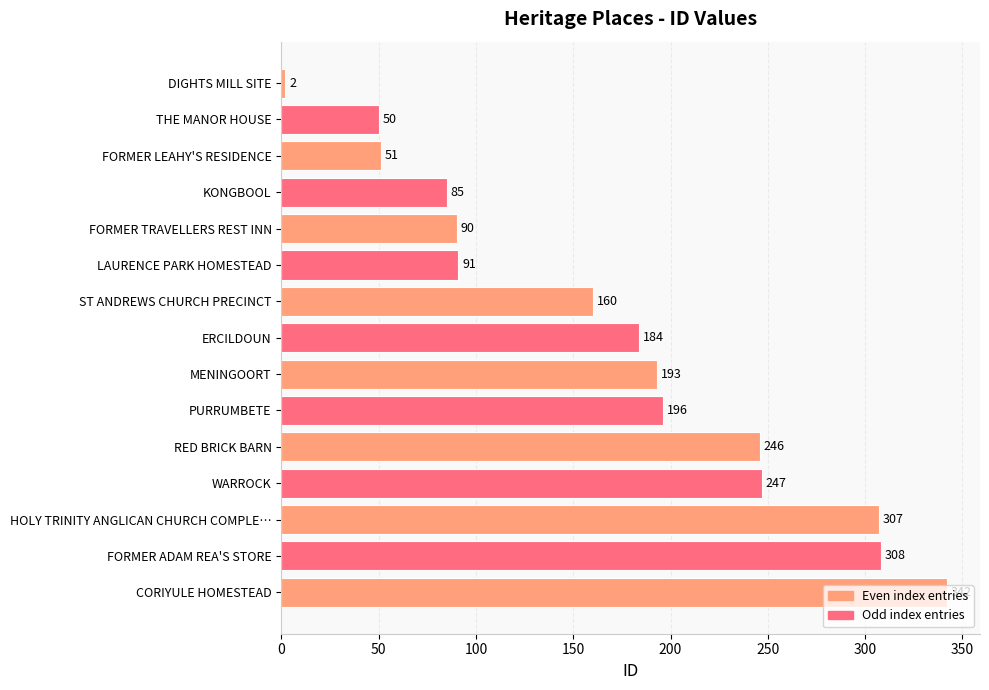

What is the value of the 2nd bar from the top?

50